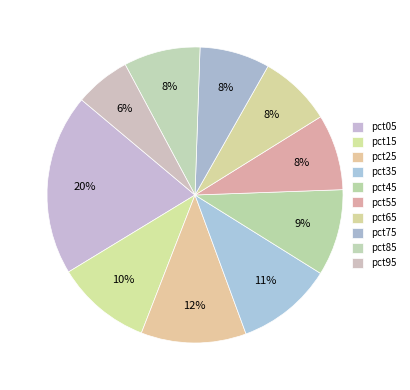

Count the number of slices in the pie.

10